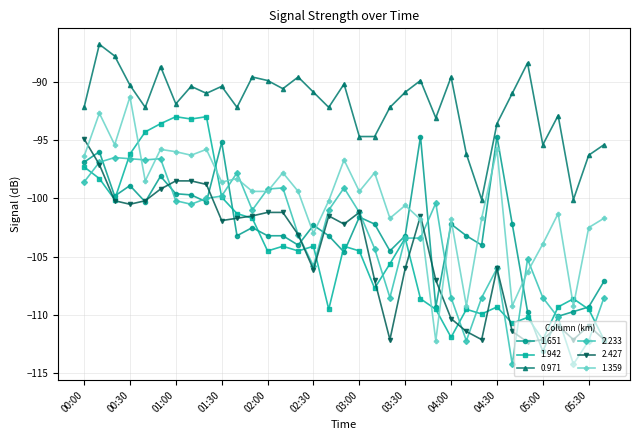

What is the minimum value shown in the chart?

-114.2